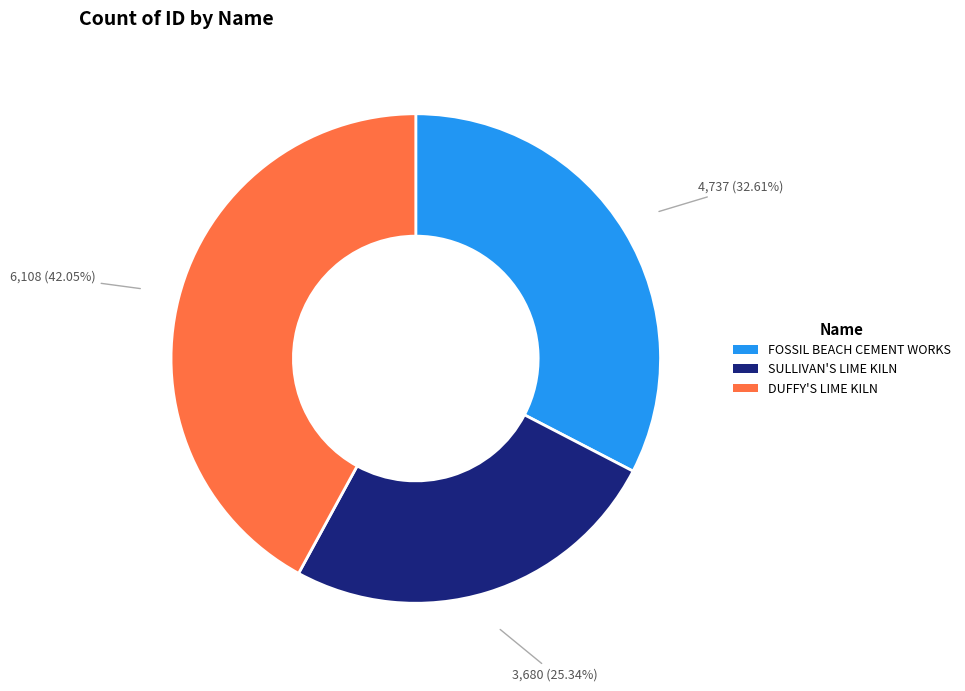

Is the sum of DUFFY'S LIME KILN and FOSSIL BEACH CEMENT WORKS greater than half?

Yes